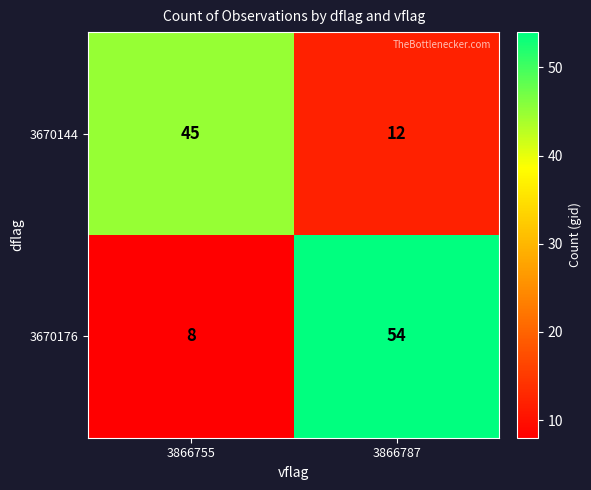

At 3866755, list the series in order from largest to smallest.

3670144, 3670176